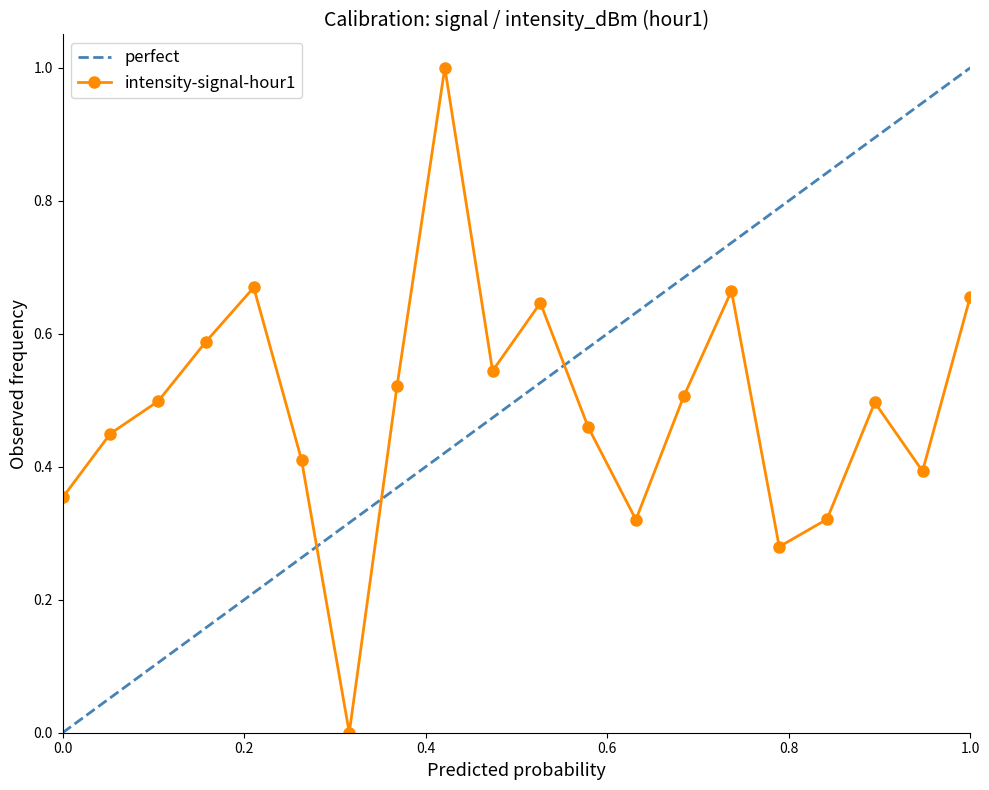

True or false: intensity-signal-hour1 has more than 0 points higher than both neighbors.

True